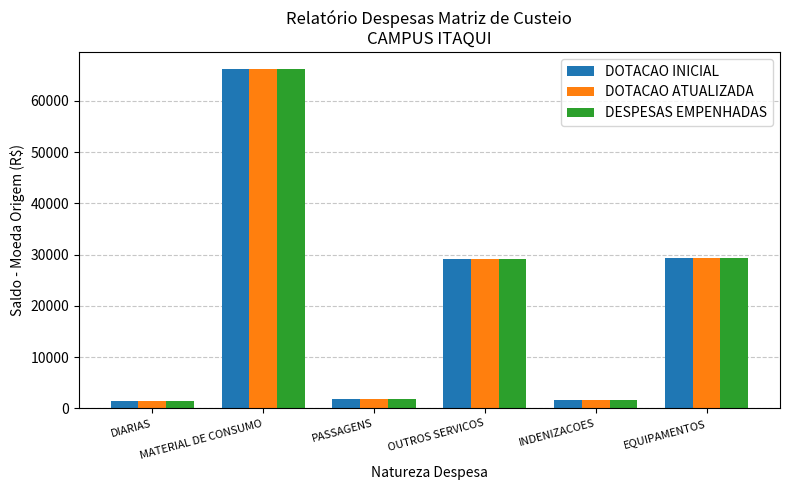

How many bars are there in total?

18